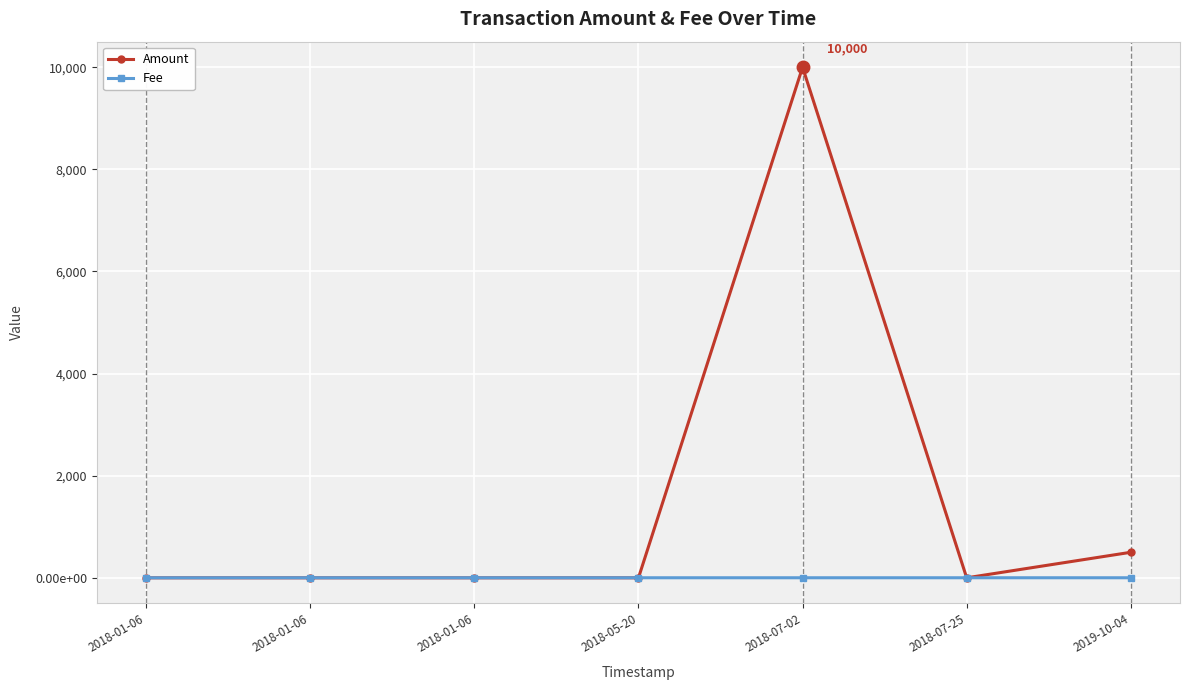

How many interior local peaks does the Amount series have?

1